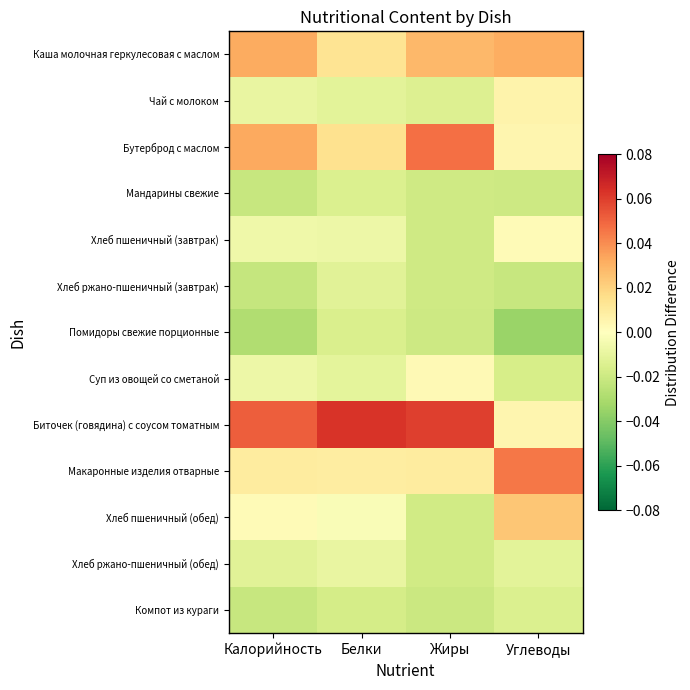

Reading left to right, what are all the values shown in this chart?

Каша молочная геркулесовая с маслом: Калорийность=0.0	Белки=0.0	Жиры=0.0	Углеводы=0.0
Чай с молоком: Калорийность=-0.0	Белки=-0.0	Жиры=-0.0	Углеводы=0.0
Бутерброд с маслом: Калорийность=0.0	Белки=0.0	Жиры=0.0	Углеводы=0.0
Мандарины свежие: Калорийность=-0.0	Белки=-0.0	Жиры=-0.0	Углеводы=-0.0
Хлеб пшеничный (завтрак): Калорийность=-0.0	Белки=-0.0	Жиры=-0.0	Углеводы=0.0
Хлеб ржано-пшеничный (завтрак): Калорийность=-0.0	Белки=-0.0	Жиры=-0.0	Углеводы=-0.0
Помидоры свежие порционные: Калорийность=-0.0	Белки=-0.0	Жиры=-0.0	Углеводы=-0.0
Суп из овощей со сметаной: Калорийность=-0.0	Белки=-0.0	Жиры=0.0	Углеводы=-0.0
Биточек (говядина) с соусом томатным: Калорийность=0.1	Белки=0.1	Жиры=0.1	Углеводы=0.0
Макаронные изделия отварные: Калорийность=0.0	Белки=0.0	Жиры=0.0	Углеводы=0.0
Хлеб пшеничный (обед): Калорийность=0.0	Белки=-0.0	Жиры=-0.0	Углеводы=0.0
Хлеб ржано-пшеничный (обед): Калорийность=-0.0	Белки=-0.0	Жиры=-0.0	Углеводы=-0.0
Компот из кураги: Калорийность=-0.0	Белки=-0.0	Жиры=-0.0	Углеводы=-0.0